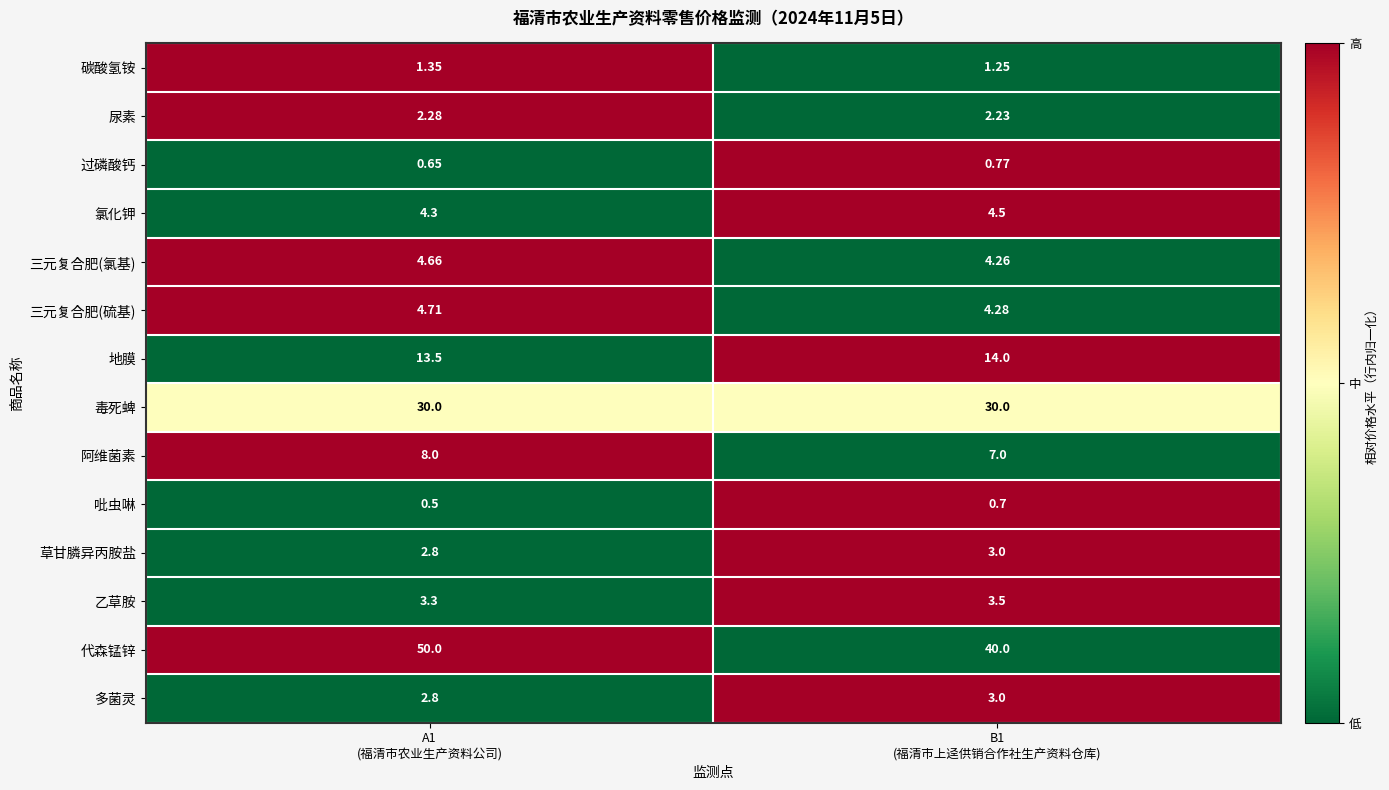

Which series has the largest total across all categories?

代森锰锌